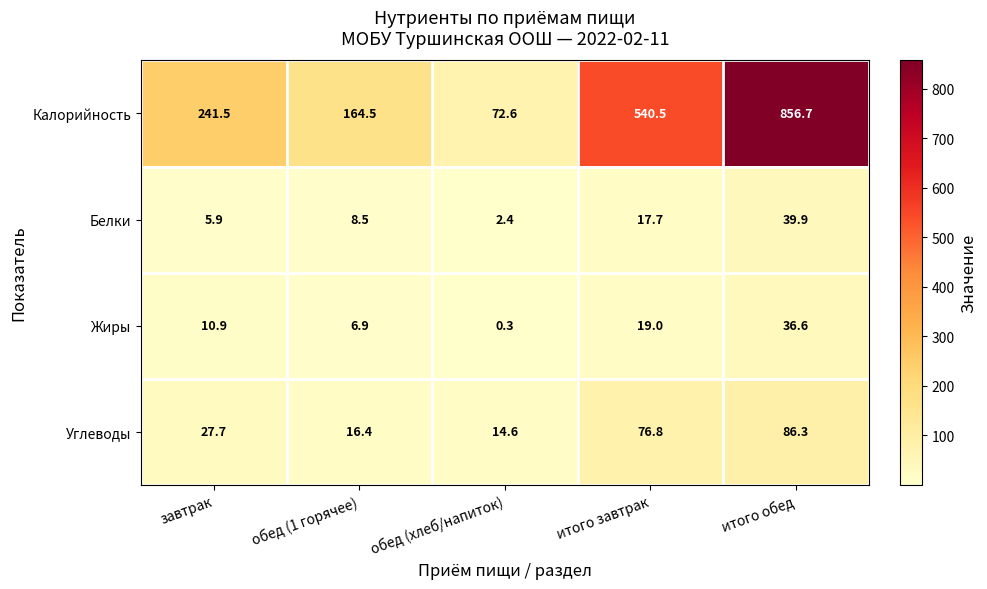

Which category has the lowest value across all series?

обед (хлеб/напиток)